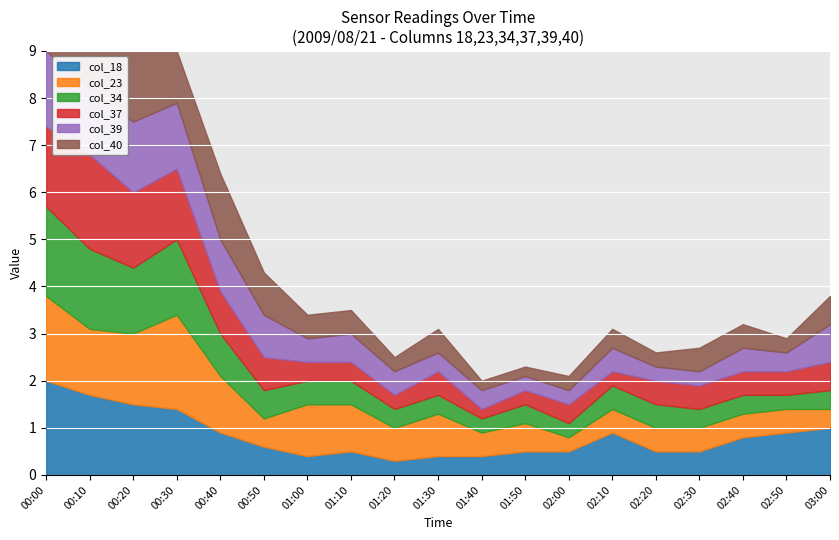

Between 01:30 and 01:40, which series saw the biggest shift?

col_23